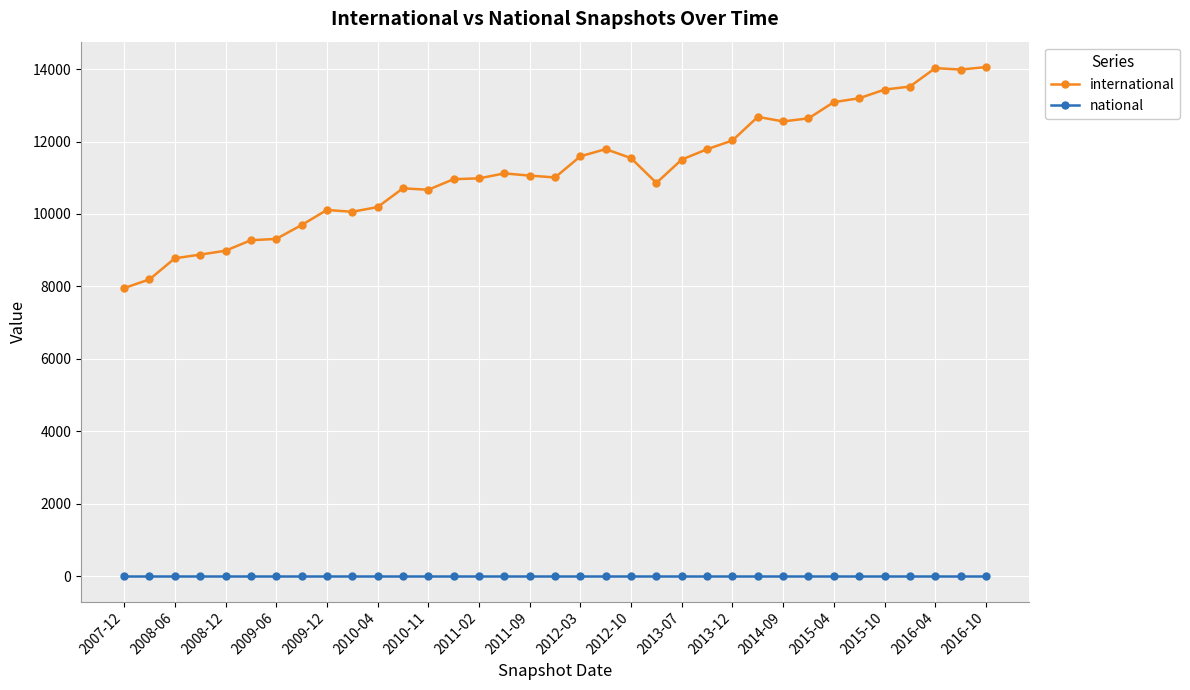

At how many categories does at least one series exceed 2187?

35